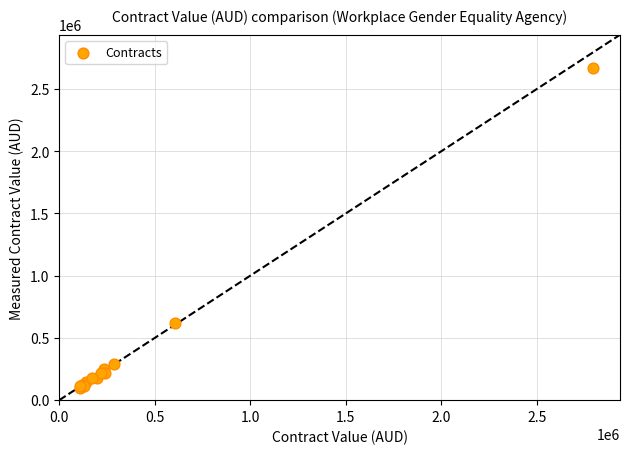

What Y value in the scatter plot is closest to 1383562?

620342.3